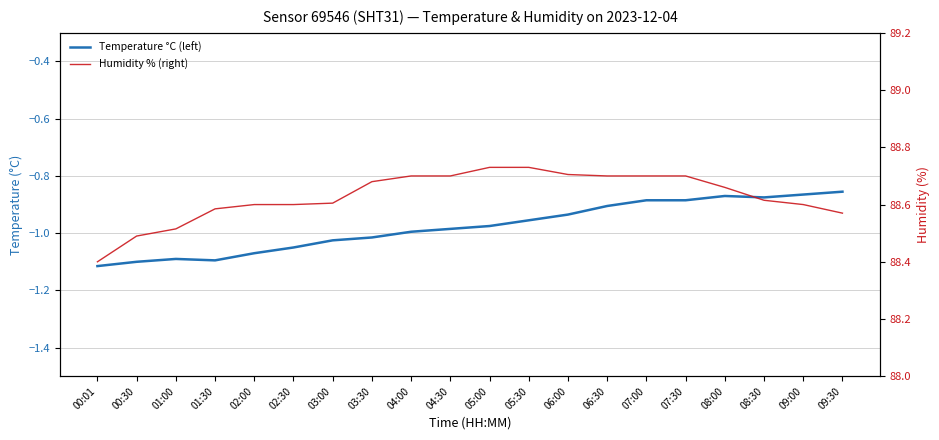

Count the number of data series in this chart.

2